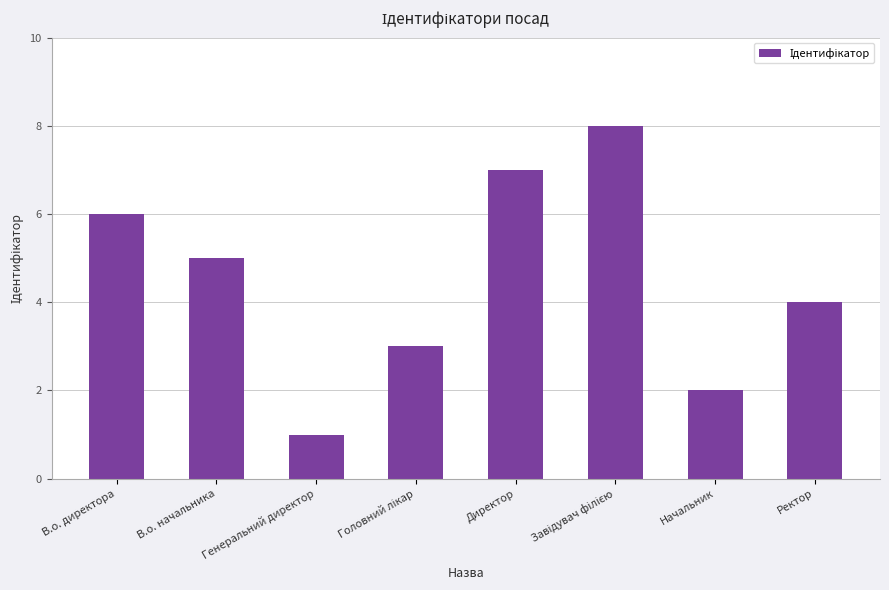

At which label does the data first exceed 5?

В.о. директора